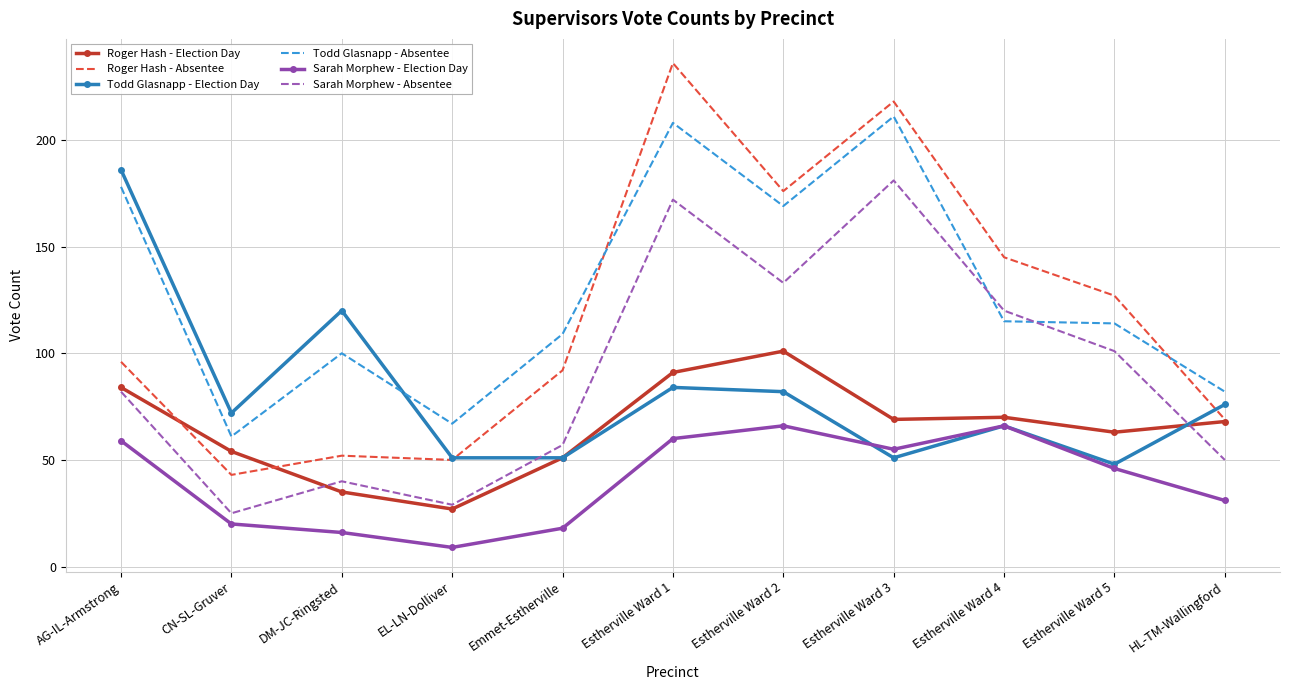

Where is Roger Hash - Election Day nearest to the value 64?

Estherville Ward 5